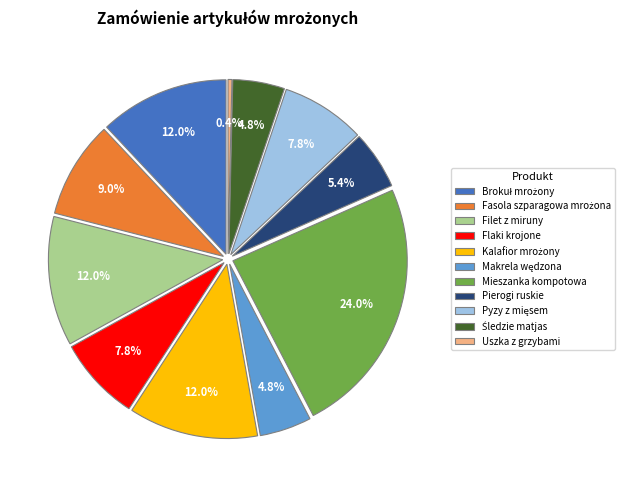

Which category has the smallest portion of the pie?

Uszka z grzybami